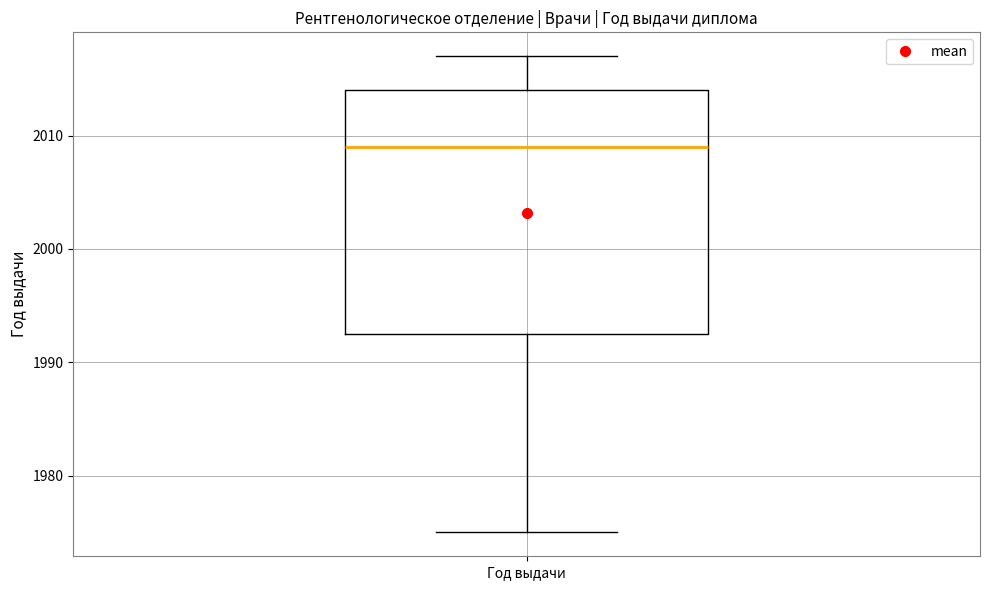

Transcribe this box plot: give where the median line is, the range the box spans, and where the two whiskers end, as read against the y-axis. The values are not printed on the chart, so give them approximately, as read against the axis.

median 2009, box 1993 to 2014, whiskers 1975 to 2017